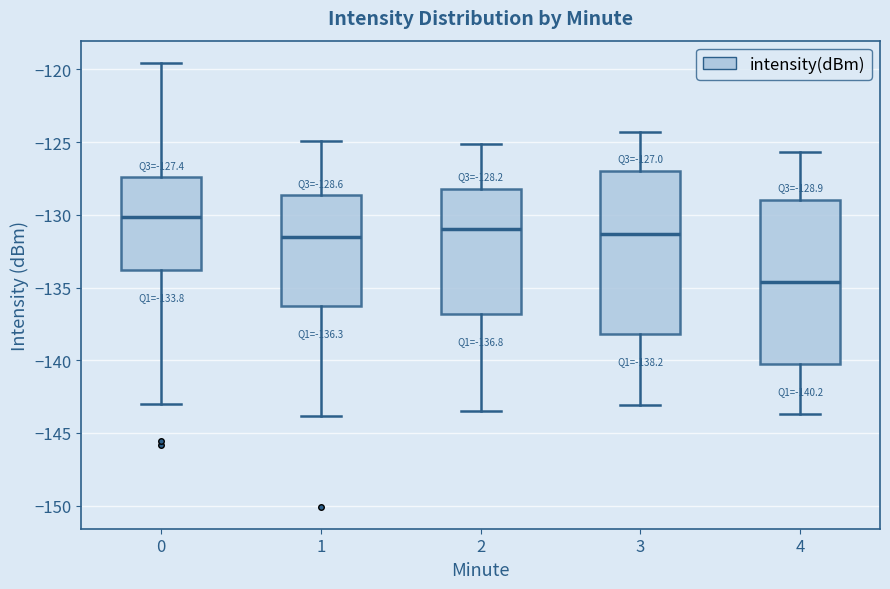

Which box's median line is the highest?

0